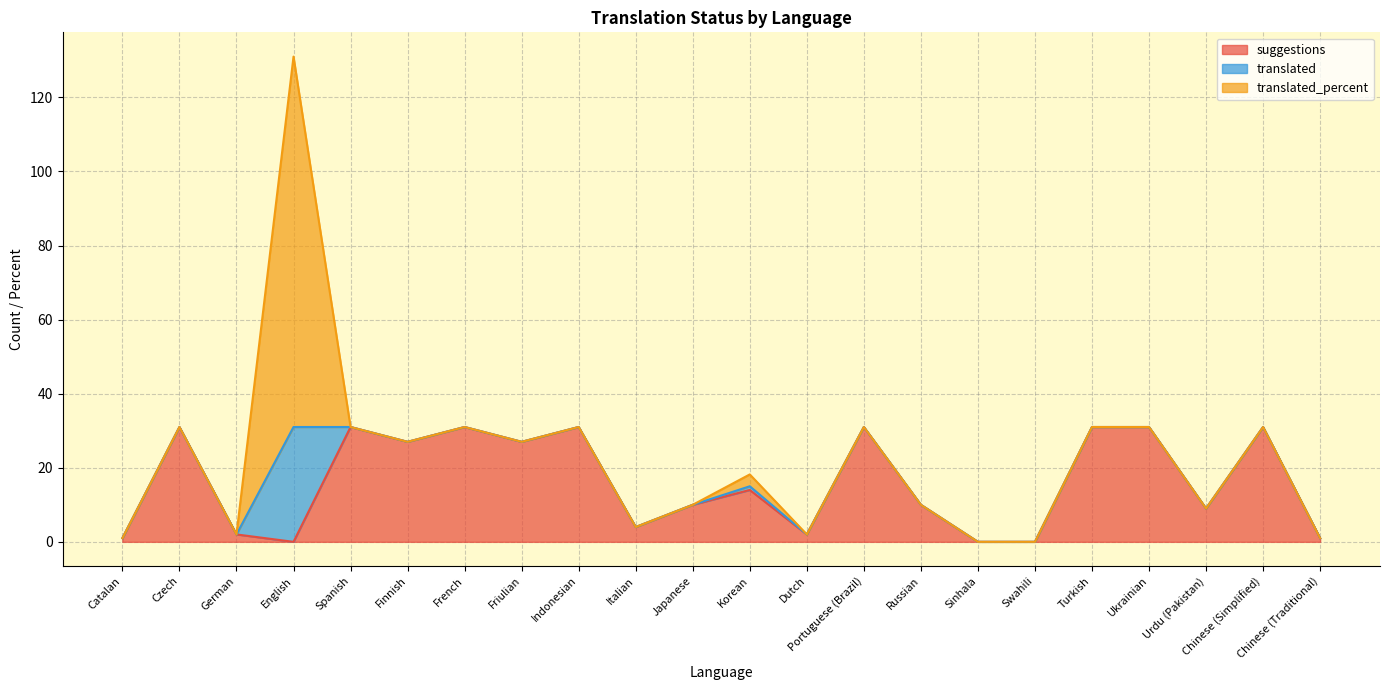

Which label corresponds to the smallest value in the chart?

English